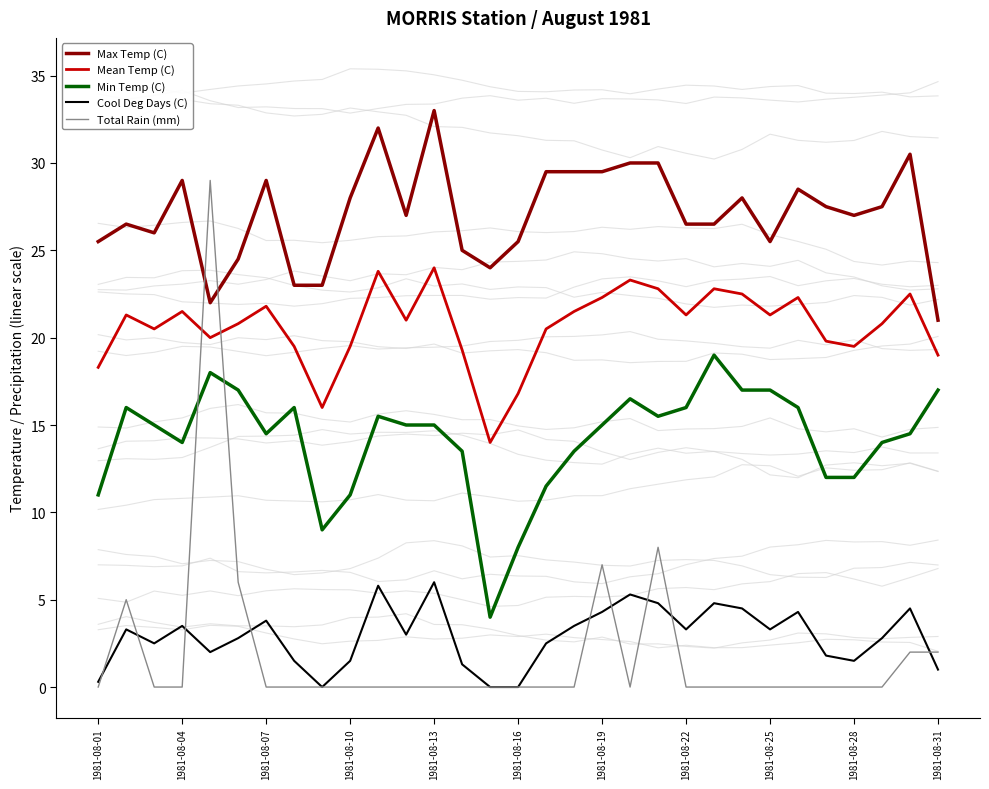

True or false: Max Temp (C) and Min Temp (C) intersect in this chart.

False